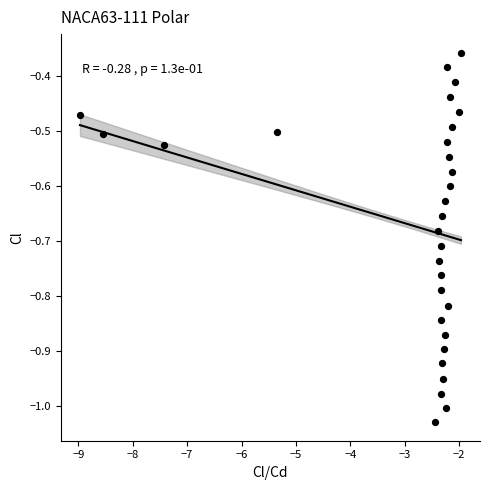

What is the range of Y values (max minus min)?

0.7